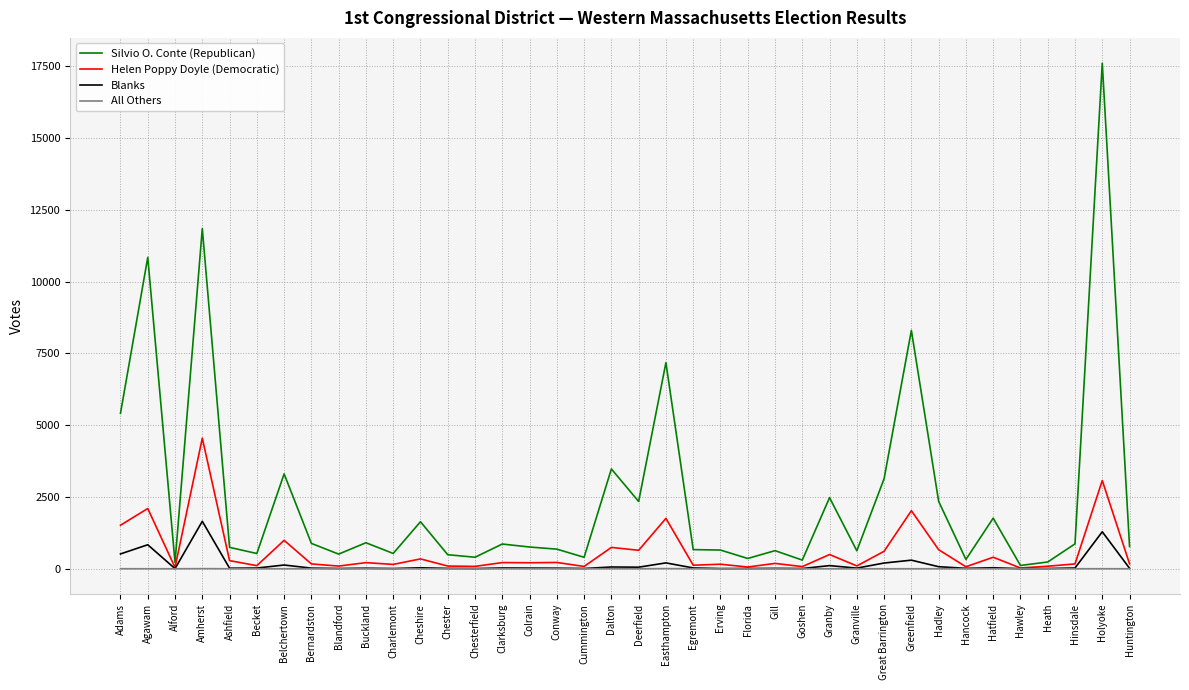

How many lines are shown in the chart?

4